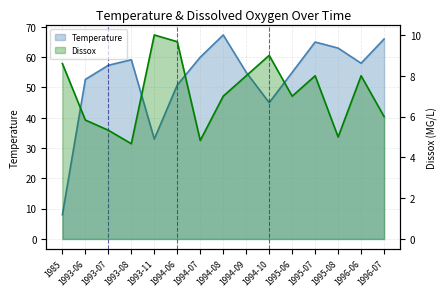

Reading right to left, transcribe all the data shown in this chart.

Temperature: 66.0	58.0	63.0	65.0	55.0	45.0	55.0	67.3	60.0	50.8	33.0	59.2	57.3	52.7	8.0
Dissox: 6.0	8.0	5.0	8.0	7.0	9.0	8.0	7.0	4.8	9.7	10.0	4.7	5.3	5.8	8.6